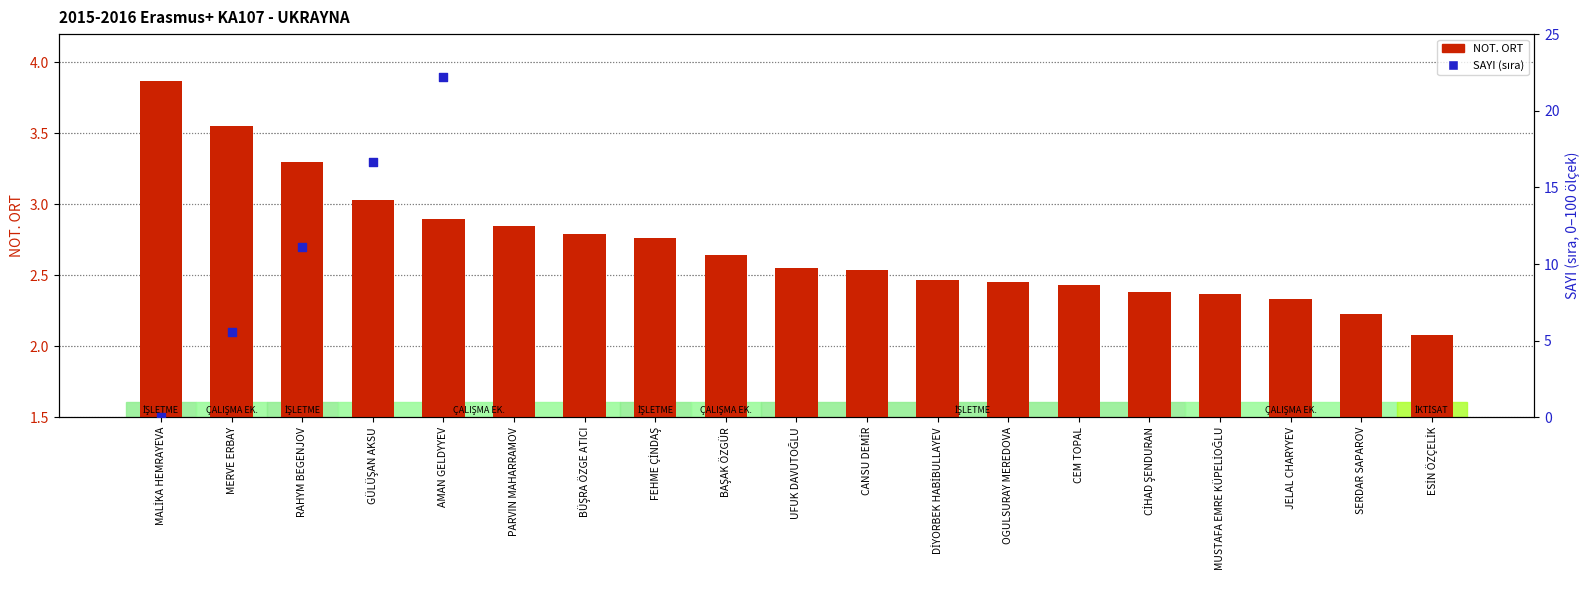

Is the value of SAYI (sıra) at OGULSURAY MEREDOVA greater than the value of NOT. ORT at BAŞAK ÖZGÜR?

Yes